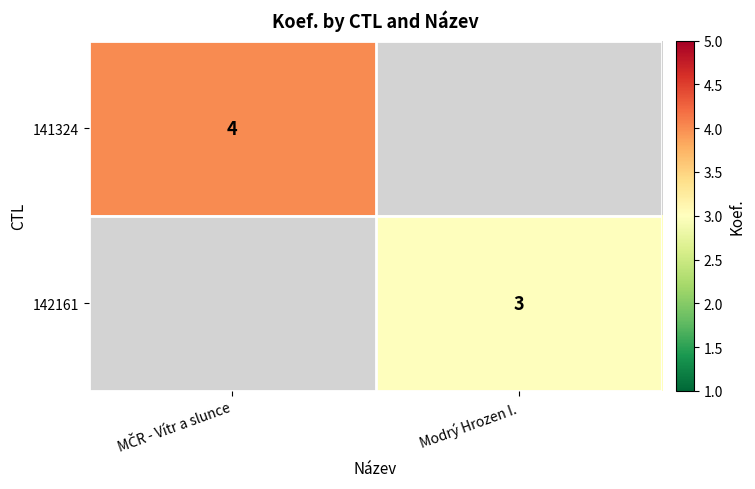

The value of 142161 at Modrý Hrozen I. is 3. True or false?

True